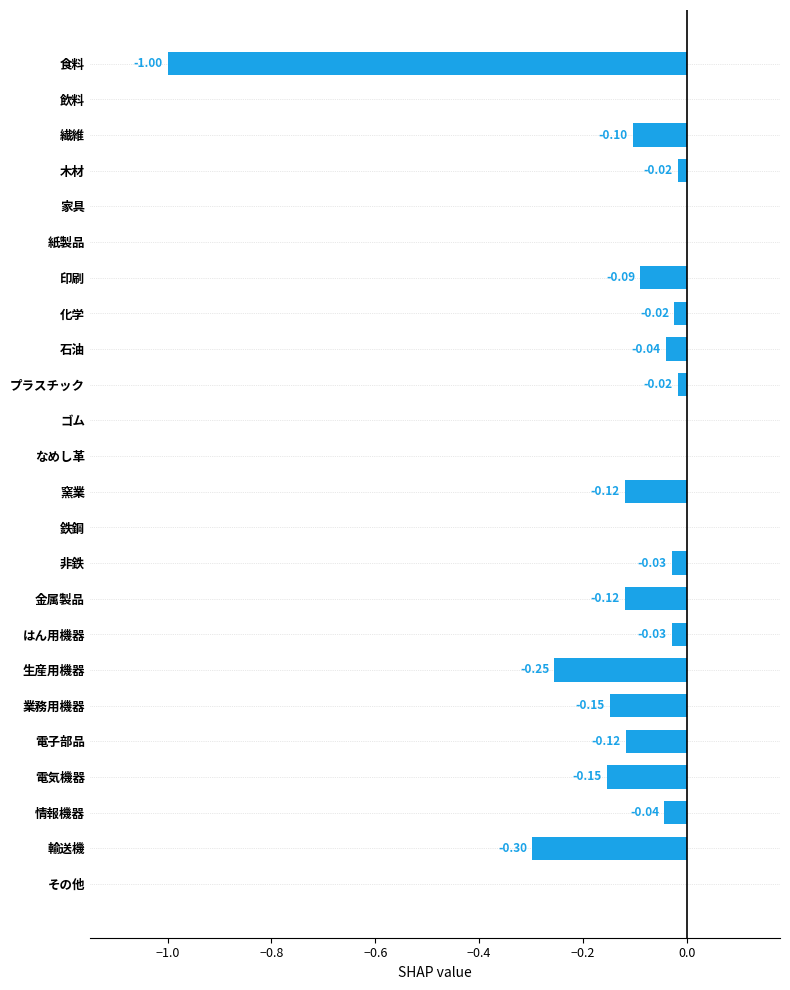

The value at 電子部品 is -0.1. True or false?

True